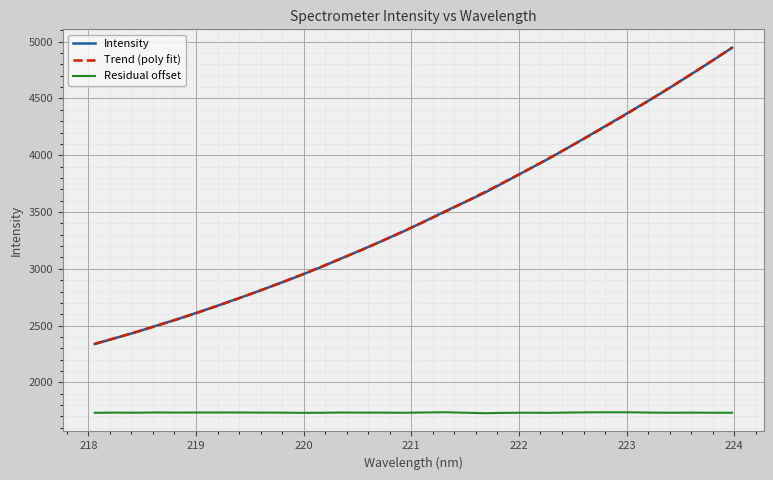

True or false: Intensity has more than 2 points higher than both neighbors.

False